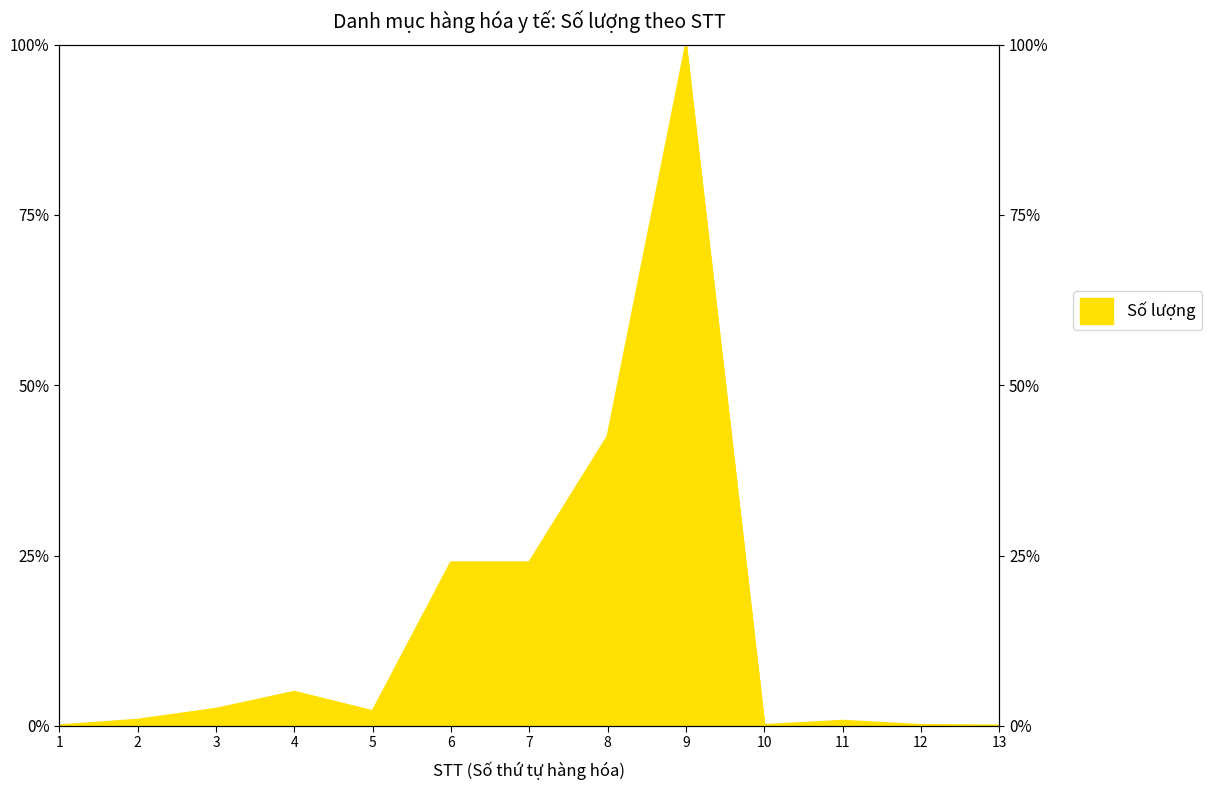

How many interior local valleys (lower than both neighbors) does the data have?

2